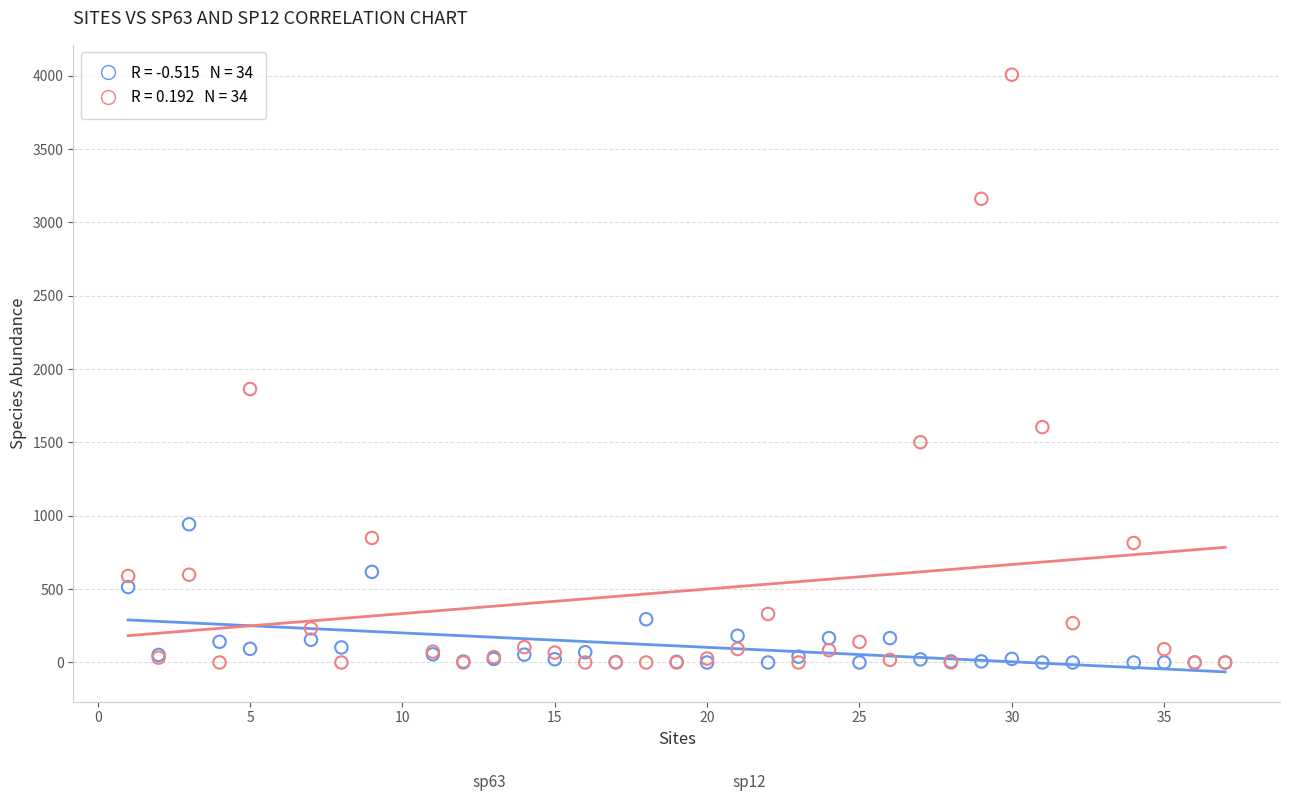

Across all series, what Y value is closest to 2003?

1864.3